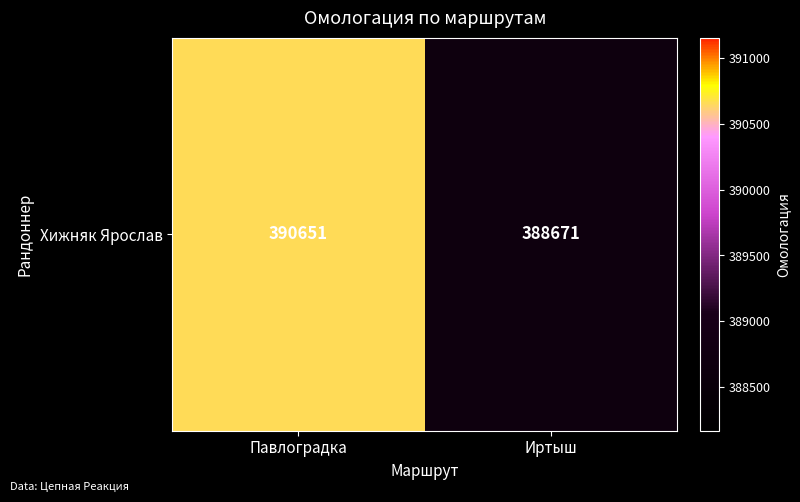

Approximately how many times larger is the value at Павлоградка compared to Иртыш?

1.0